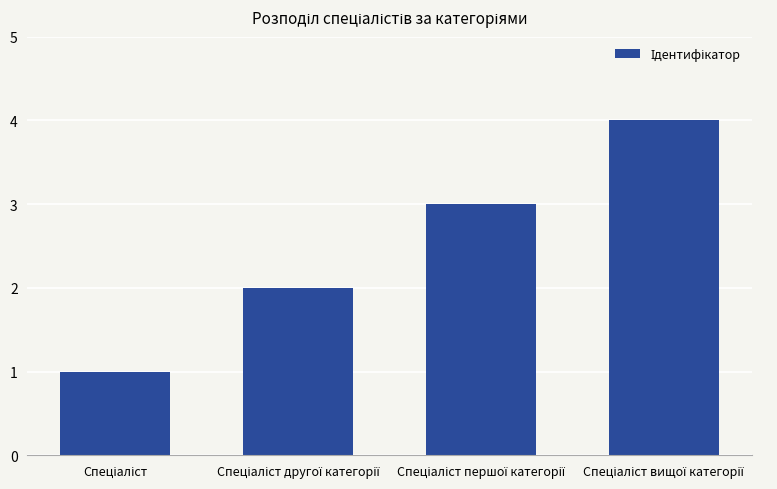

What is the maximum value shown in the chart?

4